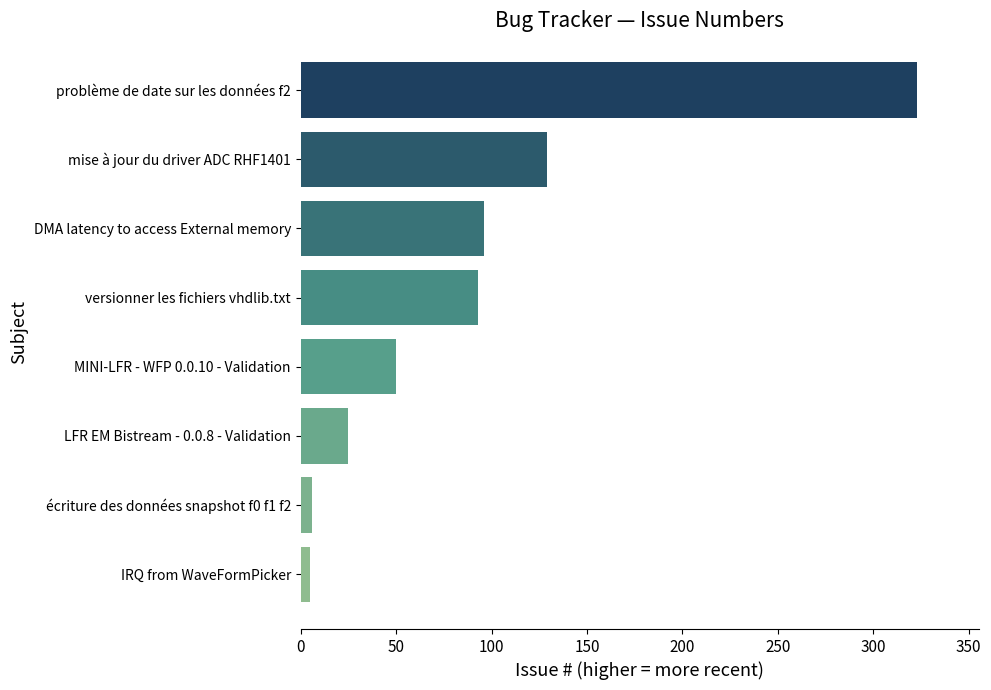

At which label is the value closest to 164?

mise à jour du driver ADC RHF1401